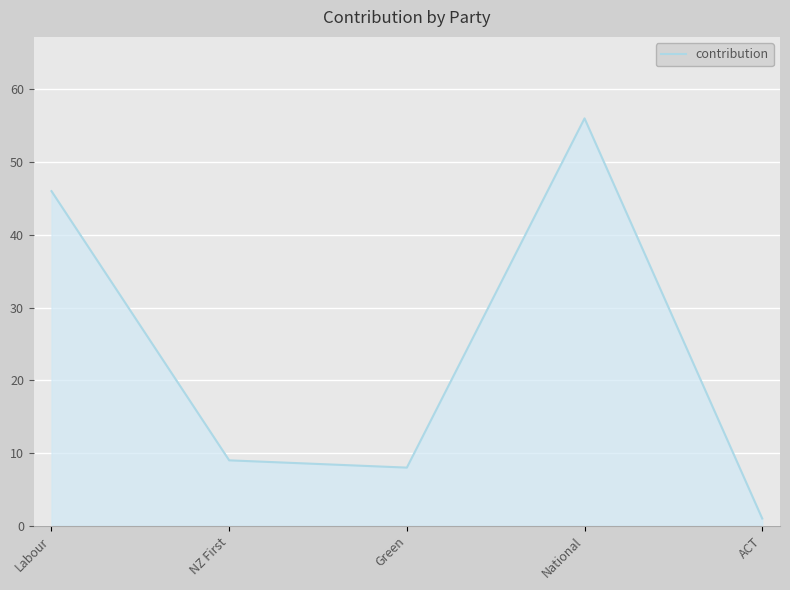

What is the difference between the maximum and minimum values?

55